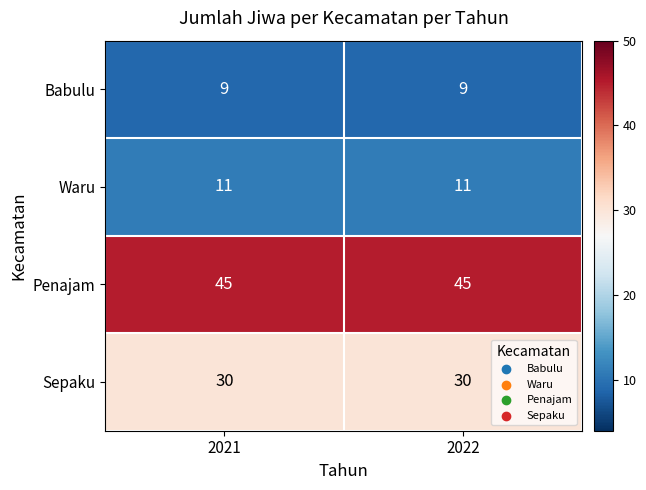

What is the sum of all Penajam values?

90